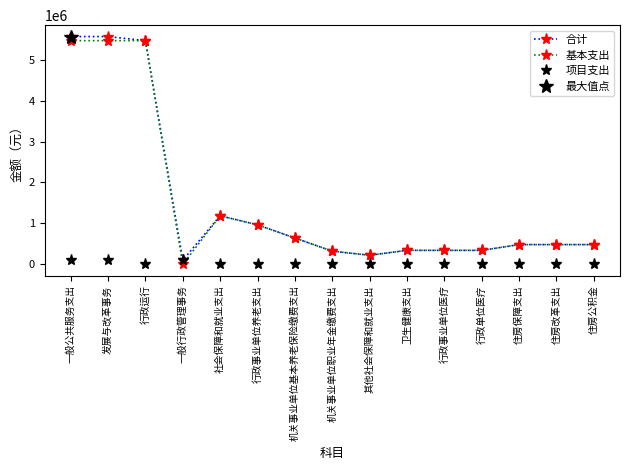

At which label does 合计 reach its peak?

一般公共服务支出